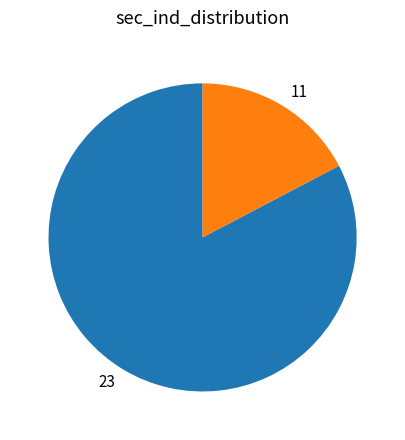

The 11 slice represents 4% of the pie. True or false?

False